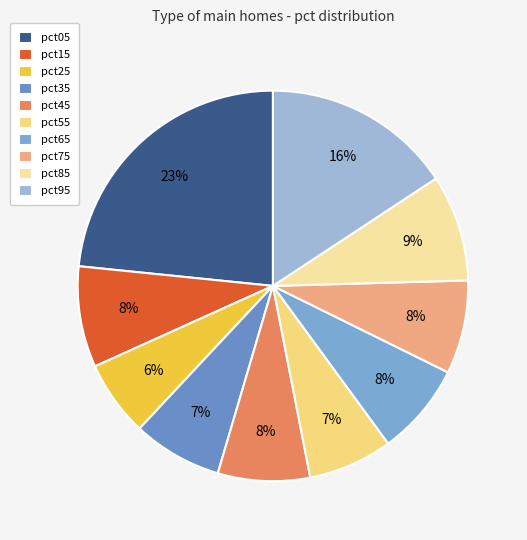

To the nearest percent, what is the average slice percentage?

10%